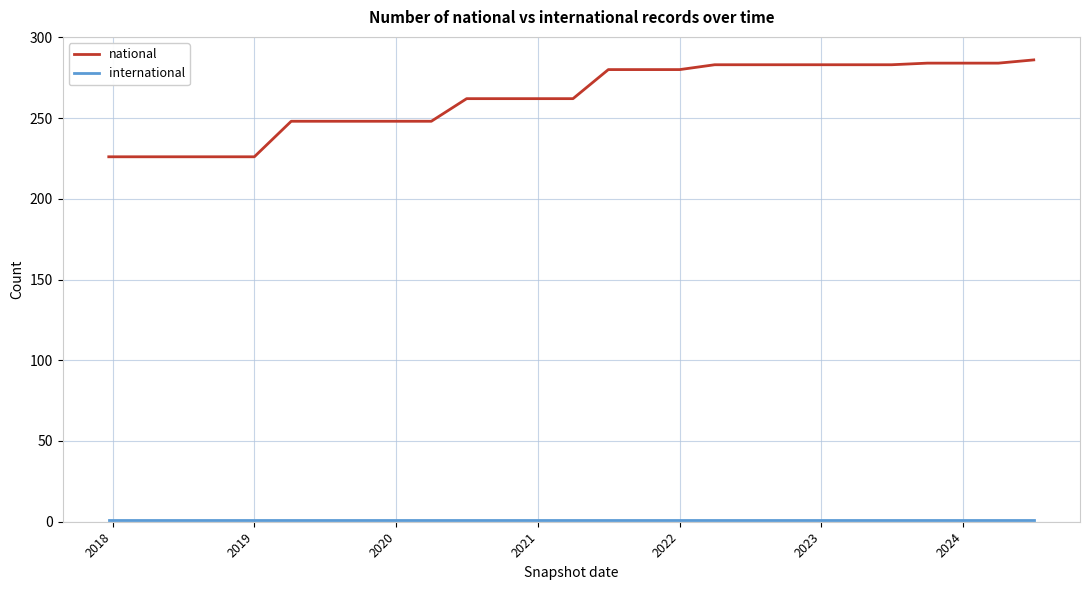

What is the difference between the maximum and minimum values in the national series?

60